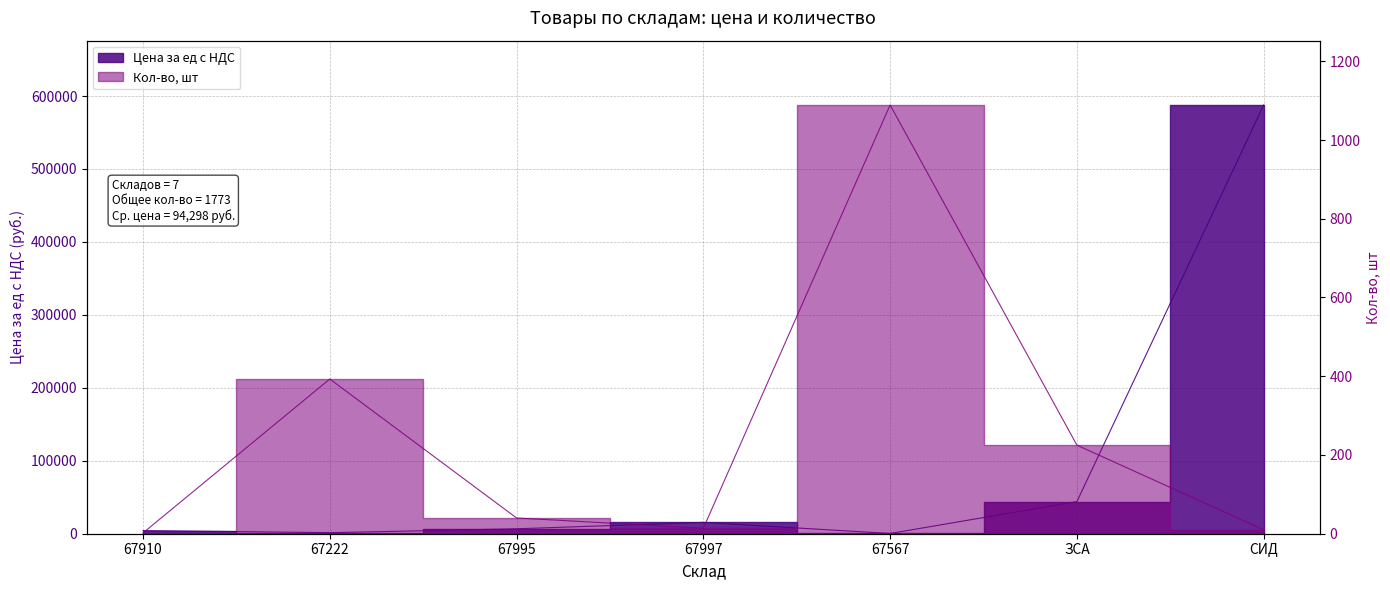

Which category has the highest value in the Цена за ед с НДС series?

СИД